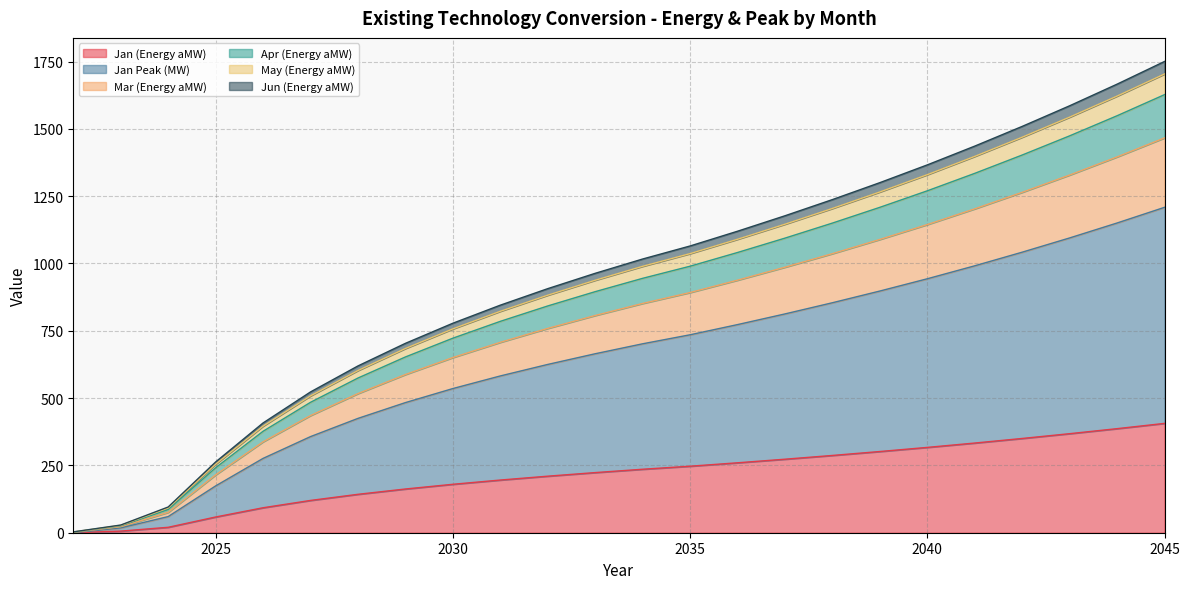

What are all the series names shown in the legend?

Jan (Energy aMW), Jan Peak (MW), Mar (Energy aMW), Apr (Energy aMW), May (Energy aMW), Jun (Energy aMW)